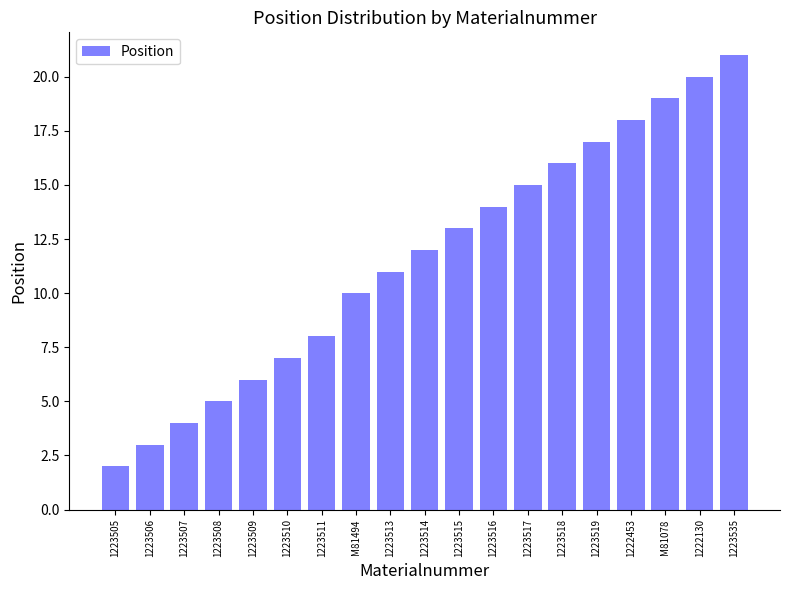

What is the difference between the second highest and second lowest values?

17